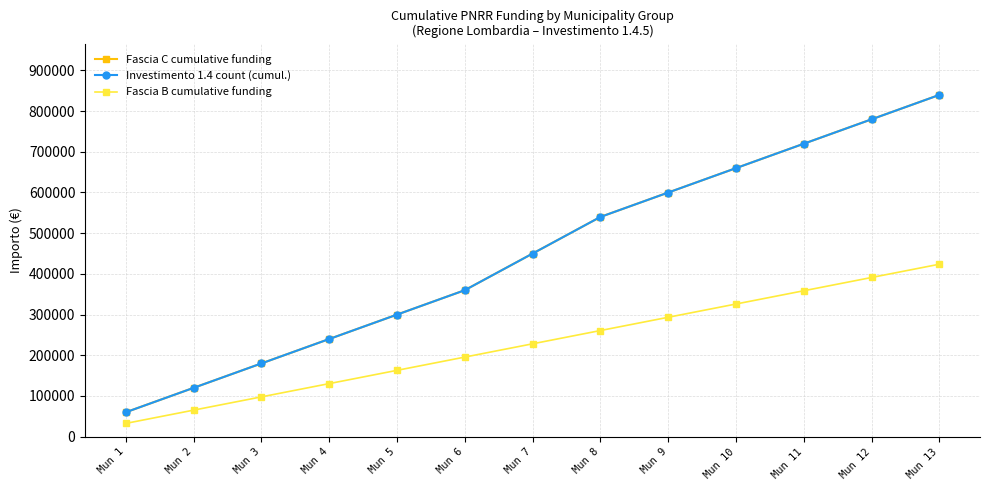

Is this an area chart (filled region under the line)?

No